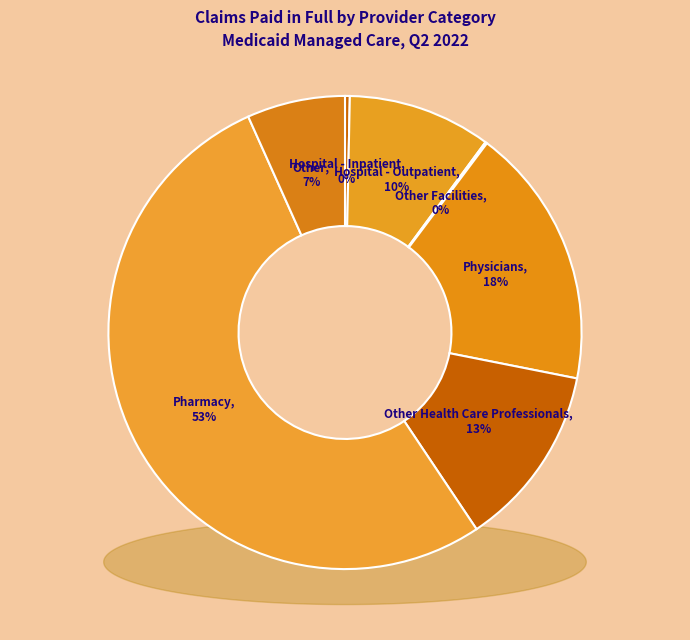

Which slice is the largest?

Pharmacy